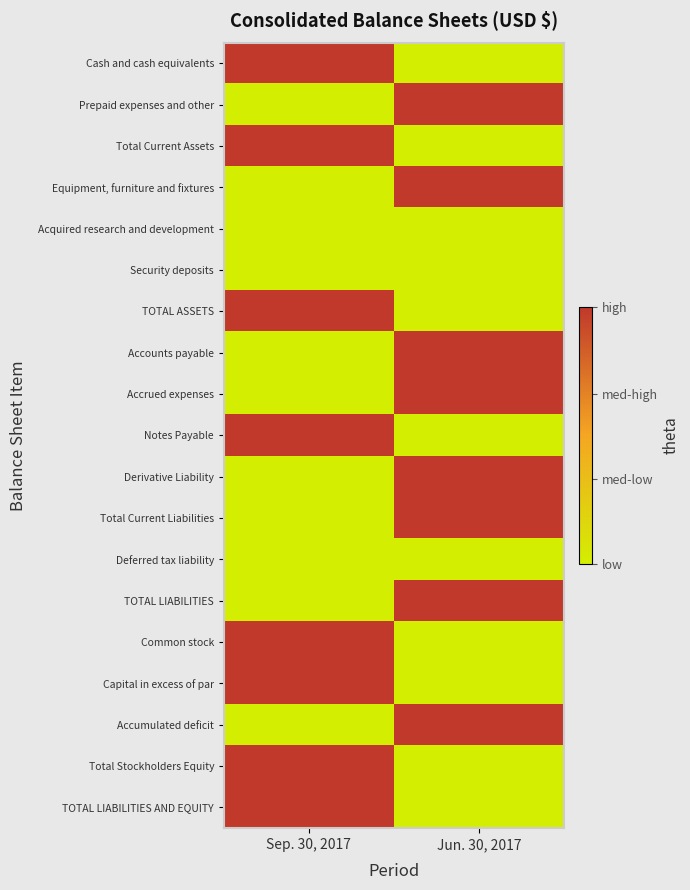

Which series has the largest range (max minus min)?

Cash and cash equivalents